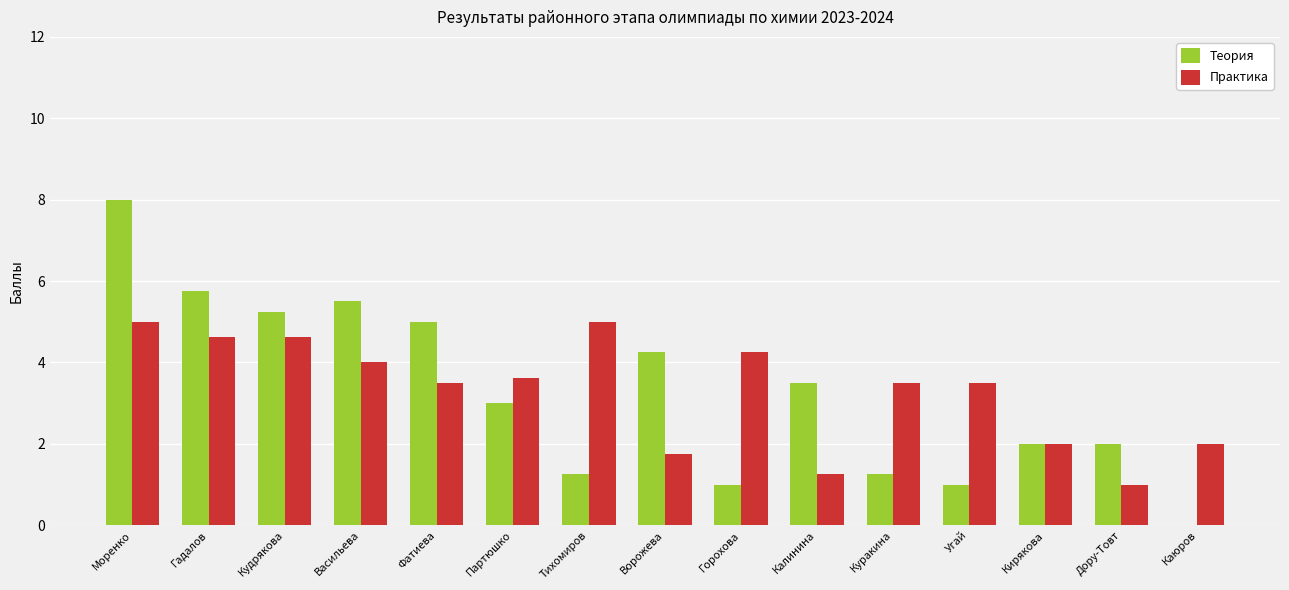

Between Гадалов and Партюшко, which series saw the biggest shift?

Теория